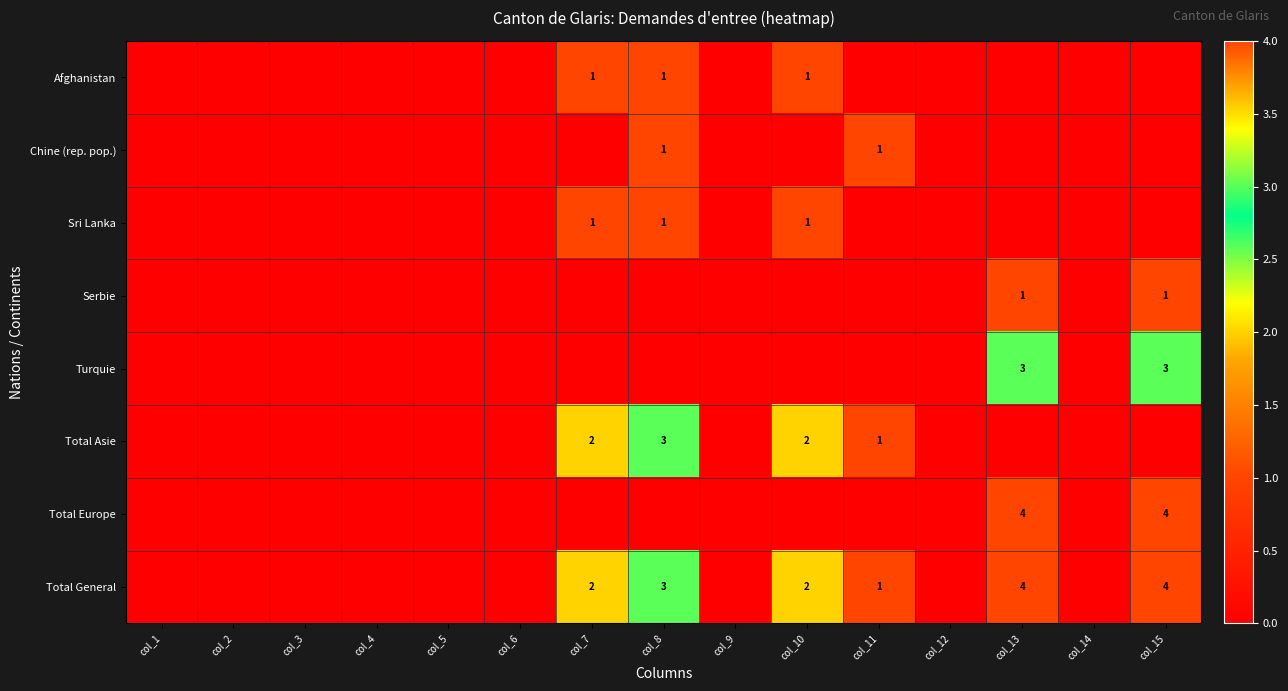

Is it true that Afghanistan equals 1 at col_7?

True